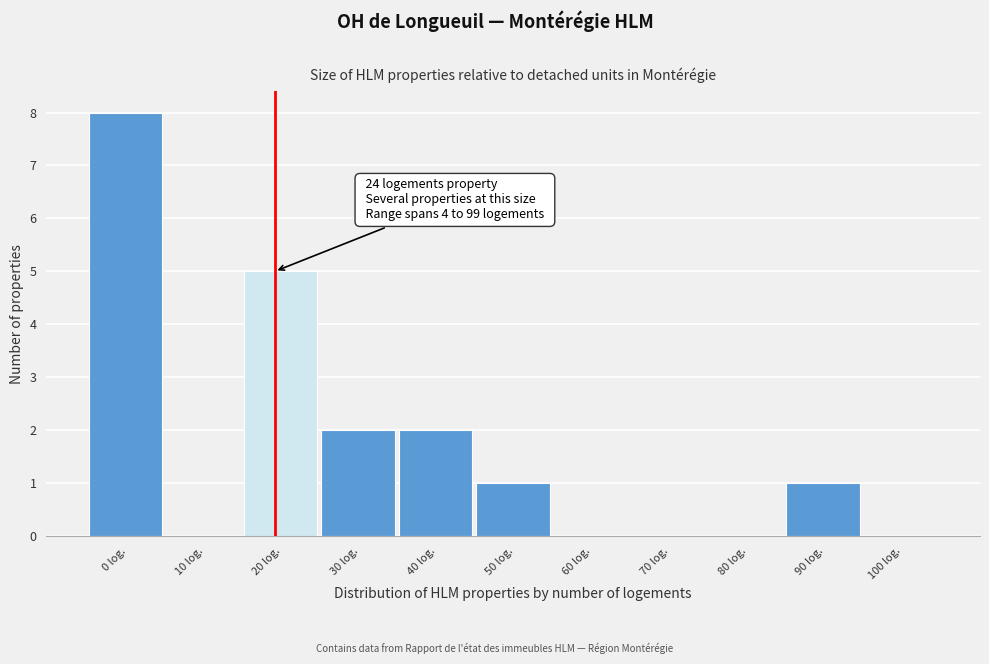

Reading right to left, extract all data points from this chart.

100 log.=0	90 log.=1	80 log.=0	70 log.=0	60 log.=0	50 log.=1	40 log.=2	30 log.=2	20 log.=5	10 log.=0	0 log.=8